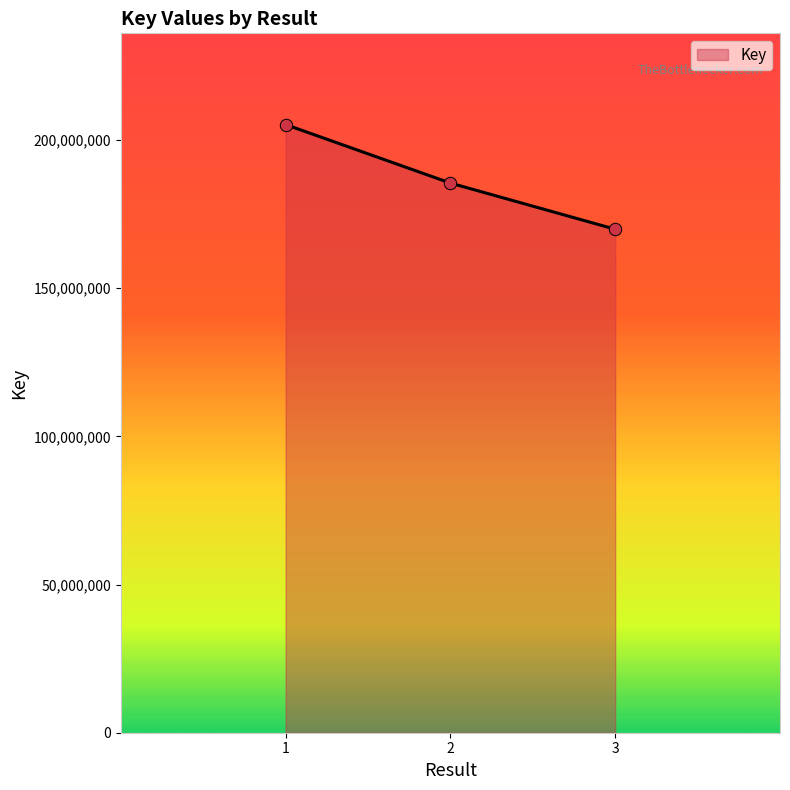

Approximately how many times larger is the value at 3 compared to 1?

0.8